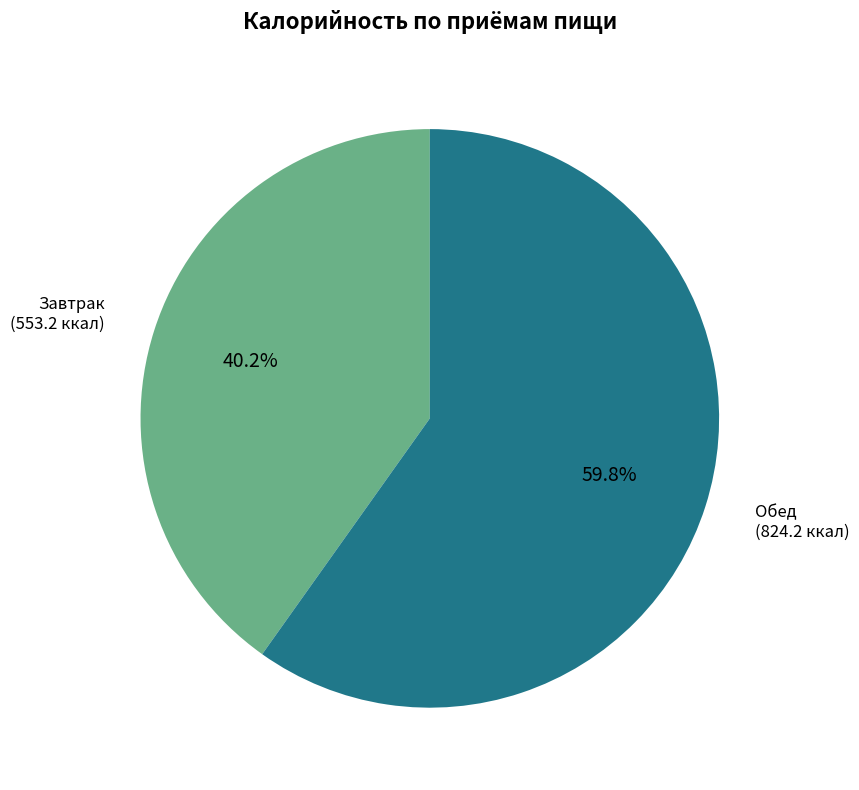

Is there a majority slice in this chart?

Yes